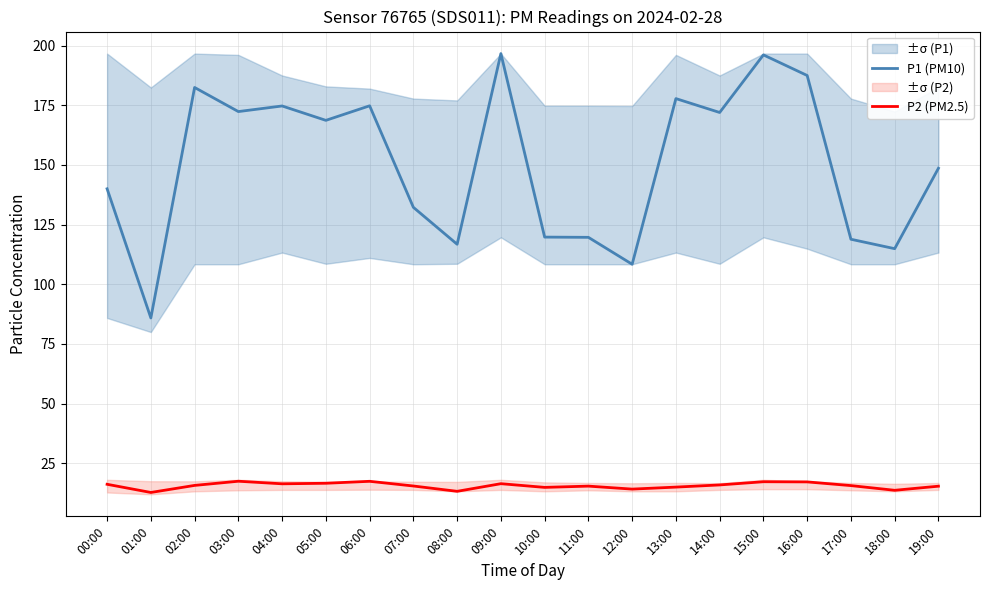

Reading left to right, what are all the values shown in this chart?

P1 (PM10): 140.0	85.9	182.5	172.4	174.7	168.7	174.8	132.2	116.8	196.7	119.8	119.7	108.4	177.8	172.0	196.1	187.5	118.9	114.9	148.6
P2 (PM2.5): 16.2	12.8	15.7	17.5	16.4	16.6	17.4	15.5	13.2	16.4	14.9	15.4	14.2	15.0	15.9	17.3	17.2	15.7	13.7	15.4